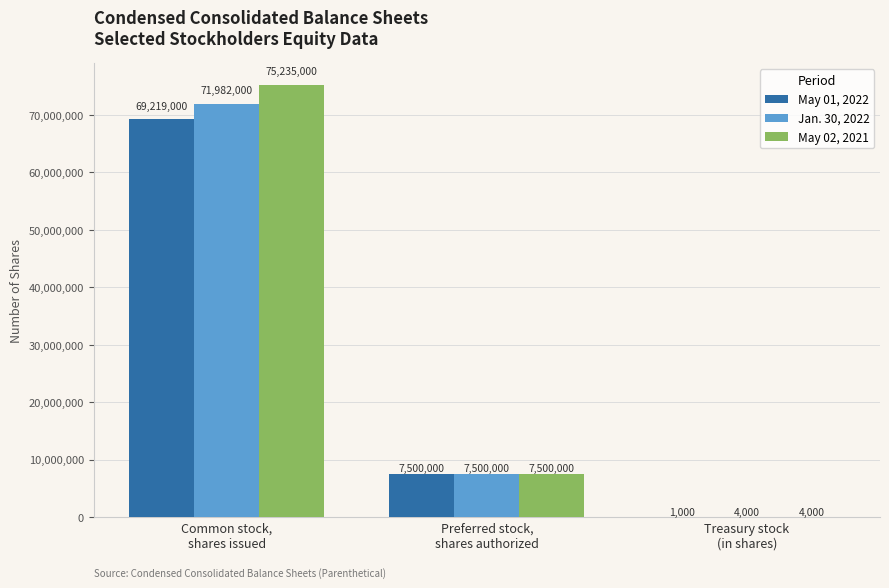

Does the chart contain stacked bars?

No